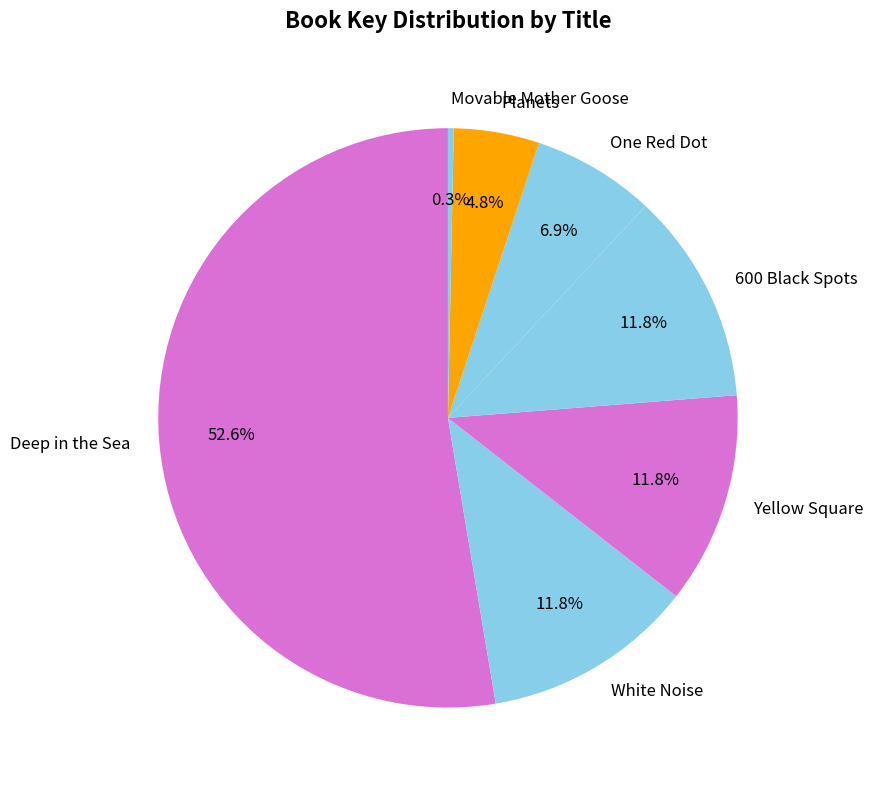

Which category has the biggest portion of the pie?

Deep in the Sea